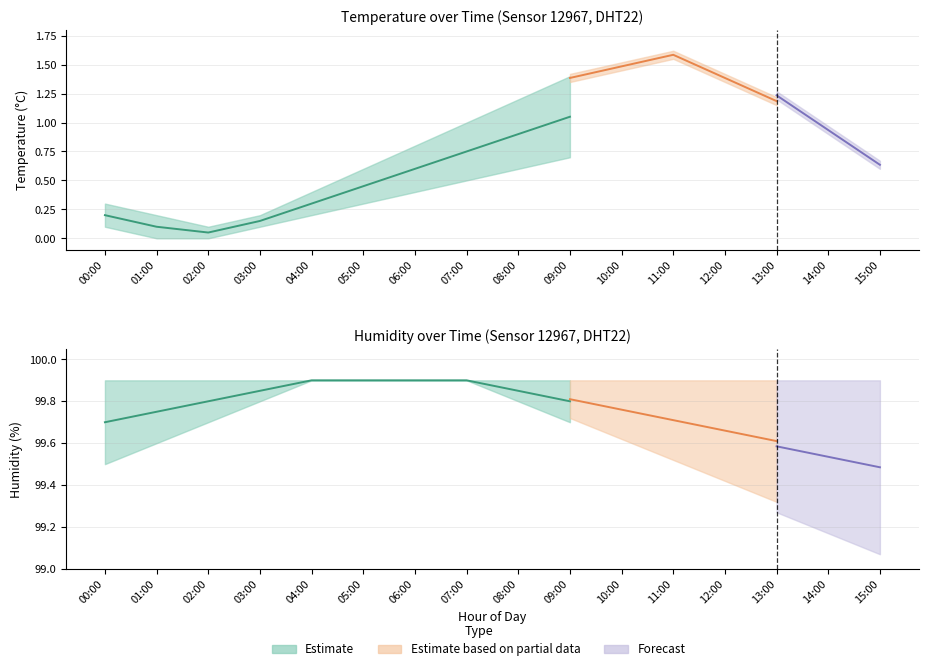

How many values in the temperature_low series exceed 0?

14